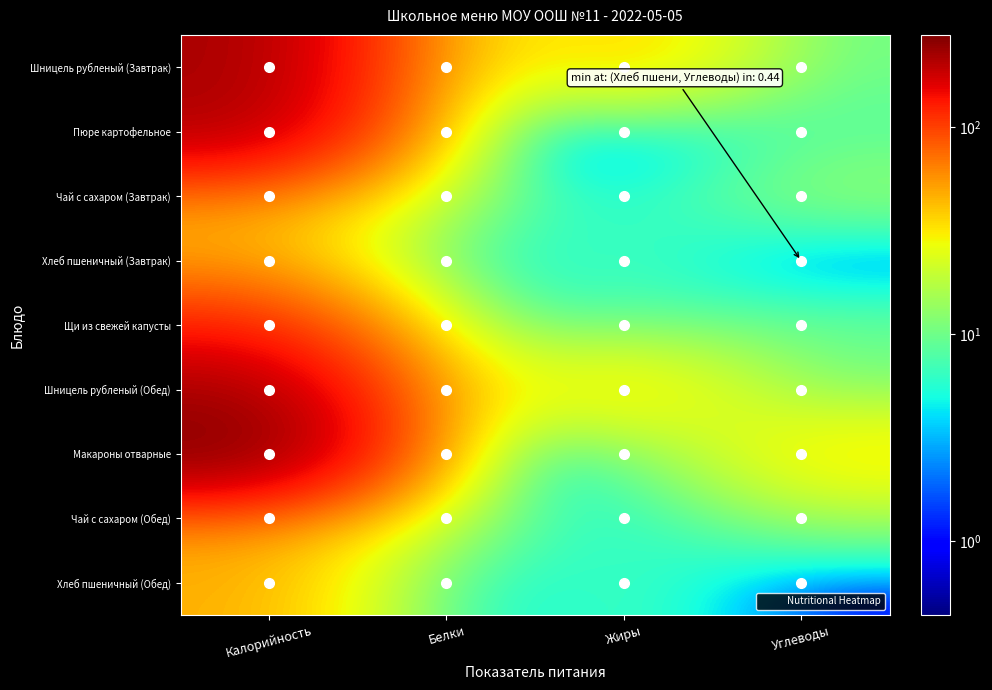

Reading left to right, what are all the values shown in this chart?

Шницель рубленый (Завтрак): Калорийность=222.0	Белки=20.0	Жиры=41.3	Углеводы=9.5
Пюре картофельное: Калорийность=212.0	Белки=5.4	Жиры=0.5	Углеводы=8.0
Чай с сахаром (Завтрак): Калорийность=57.0	Белки=12.9	Жиры=3.3	Углеводы=14.0
Хлеб пшеничный (Завтрак): Калорийность=47.0	Белки=2.0	Жиры=8.6	Углеводы=0.4
Щи из свежей капусты: Калорийность=120.0	Белки=9.0	Жиры=7.2	Углеводы=9.7
Шницель рубленый (Обед): Калорийность=222.0	Белки=20.0	Жиры=41.3	Углеводы=9.5
Макароны отварные: Калорийность=278.0	Белки=5.4	Жиры=5.5	Углеводы=36.0
Чай с сахаром (Обед): Калорийность=57.0	Белки=12.9	Жиры=3.3	Углеводы=14.0
Хлеб пшеничный (Обед): Калорийность=47.0	Белки=2.0	Жиры=8.6	Углеводы=0.4